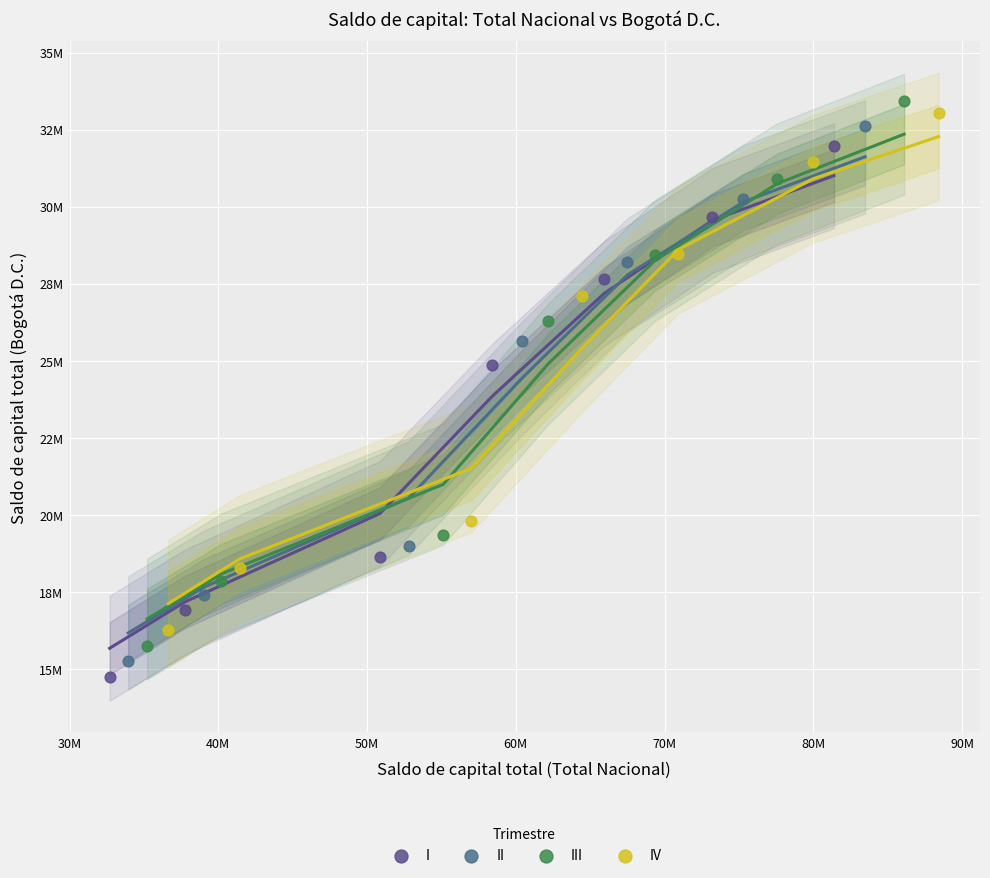

Which series has the largest Y range (max minus min)?

III